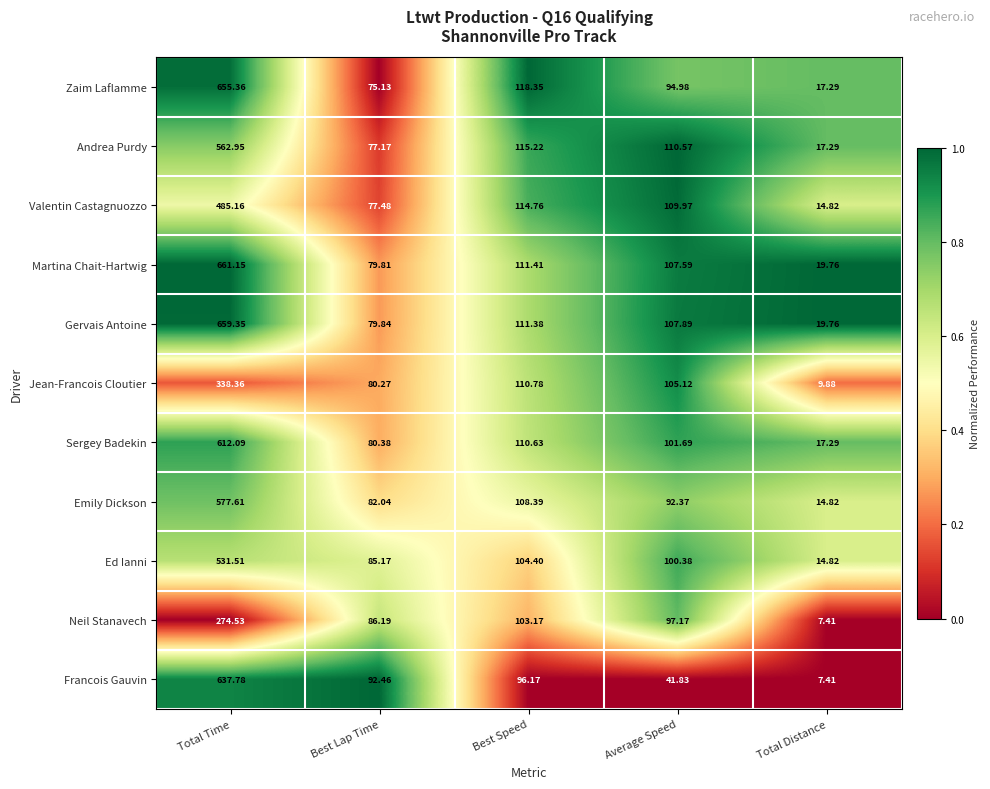

Which series changed the most between Average Speed and Total Distance?

Jean-Francois Cloutier